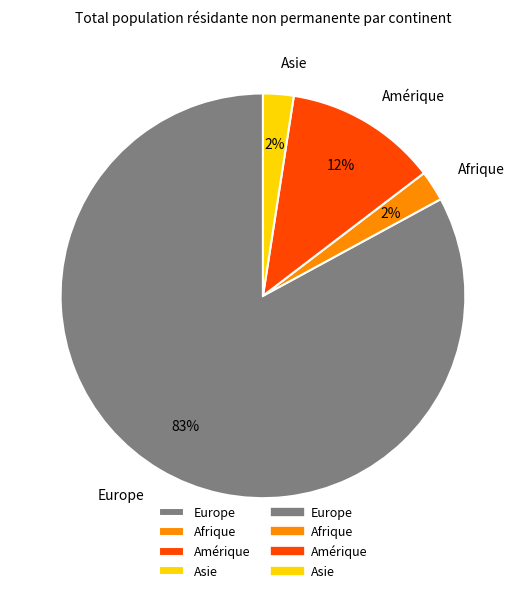

Between Amérique and Afrique, which is larger?

Amérique